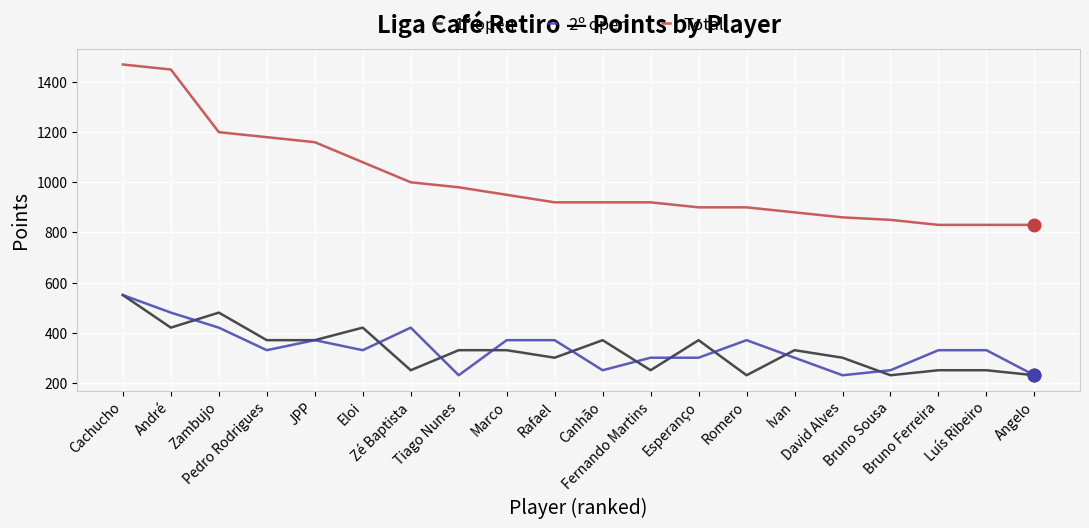

Is the value of Total at Luís Ribeiro greater than the value of 2º open at Pedro Rodrigues?

Yes